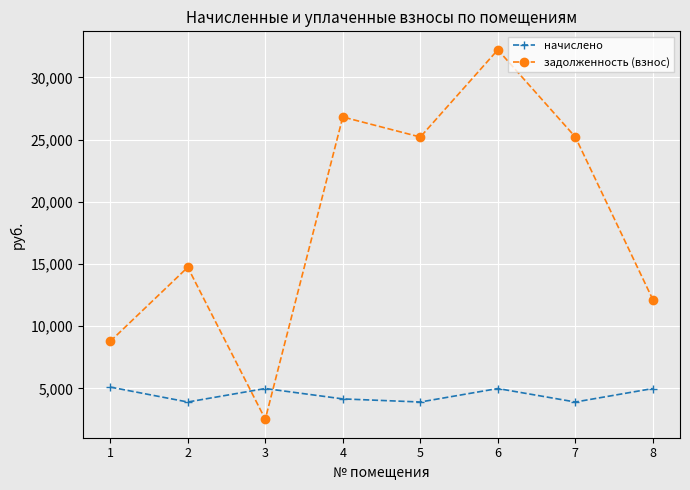

Which series has the largest range (max minus min)?

задолженность (взнос)